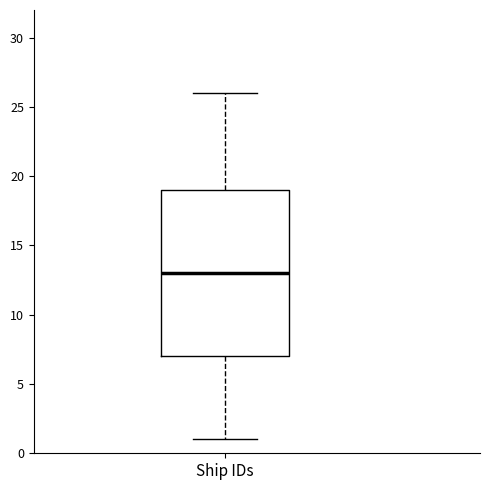

Transcribe this box plot: give where the median line is, the range the box spans, and where the two whiskers end, as read against the y-axis. The values are not printed on the chart, so give them approximately, as read against the axis.

median 13, box 7 to 19, whiskers 1 to 26